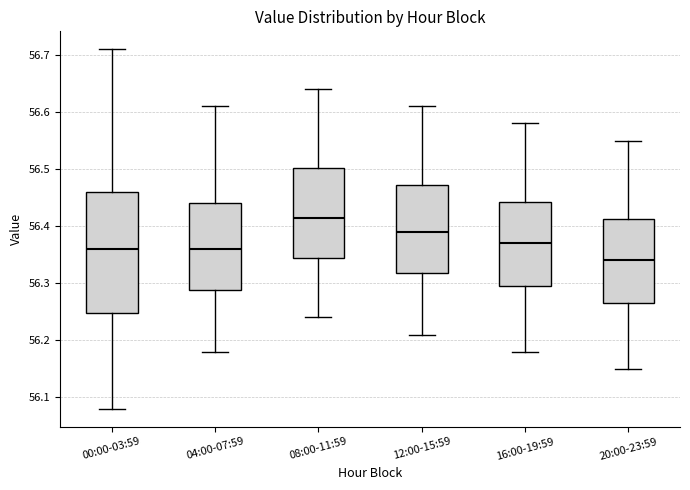

Reading left to right, read every box against the y-axis: the position of its median line, the range the box covers, and the ends of its whiskers. The values are not printed on the chart, so give them approximately, as read against the axis.

00:00-03:59: median 56.36, box 56.25 to 56.46, whiskers 56.08 to 56.71
04:00-07:59: median 56.36, box 56.29 to 56.44, whiskers 56.18 to 56.61
08:00-11:59: median 56.42, box 56.35 to 56.50, whiskers 56.24 to 56.64
12:00-15:59: median 56.39, box 56.32 to 56.47, whiskers 56.21 to 56.61
16:00-19:59: median 56.37, box 56.30 to 56.44, whiskers 56.18 to 56.58
20:00-23:59: median 56.34, box 56.27 to 56.41, whiskers 56.15 to 56.55